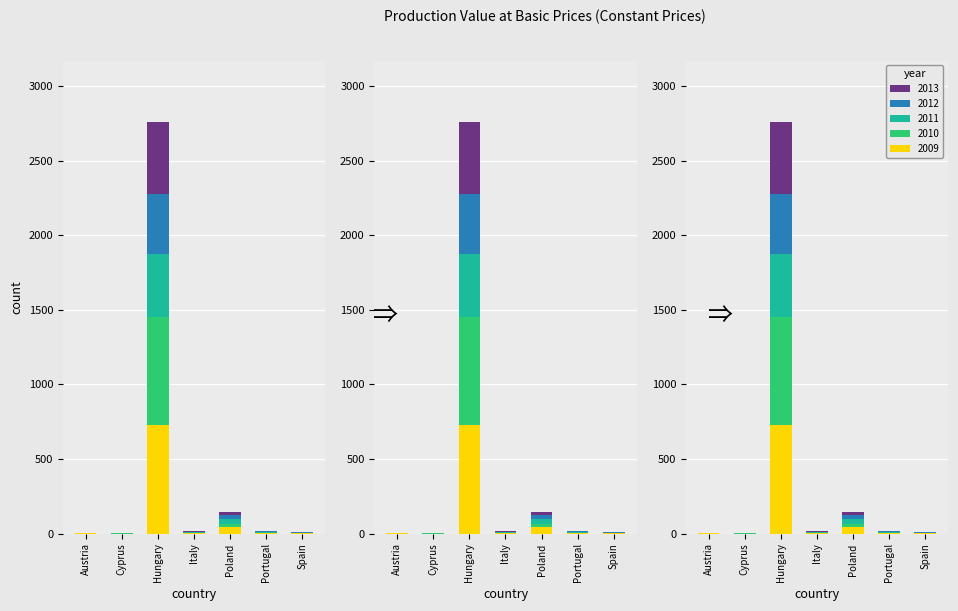

What is the total value across all series at Hungary?

2756.8